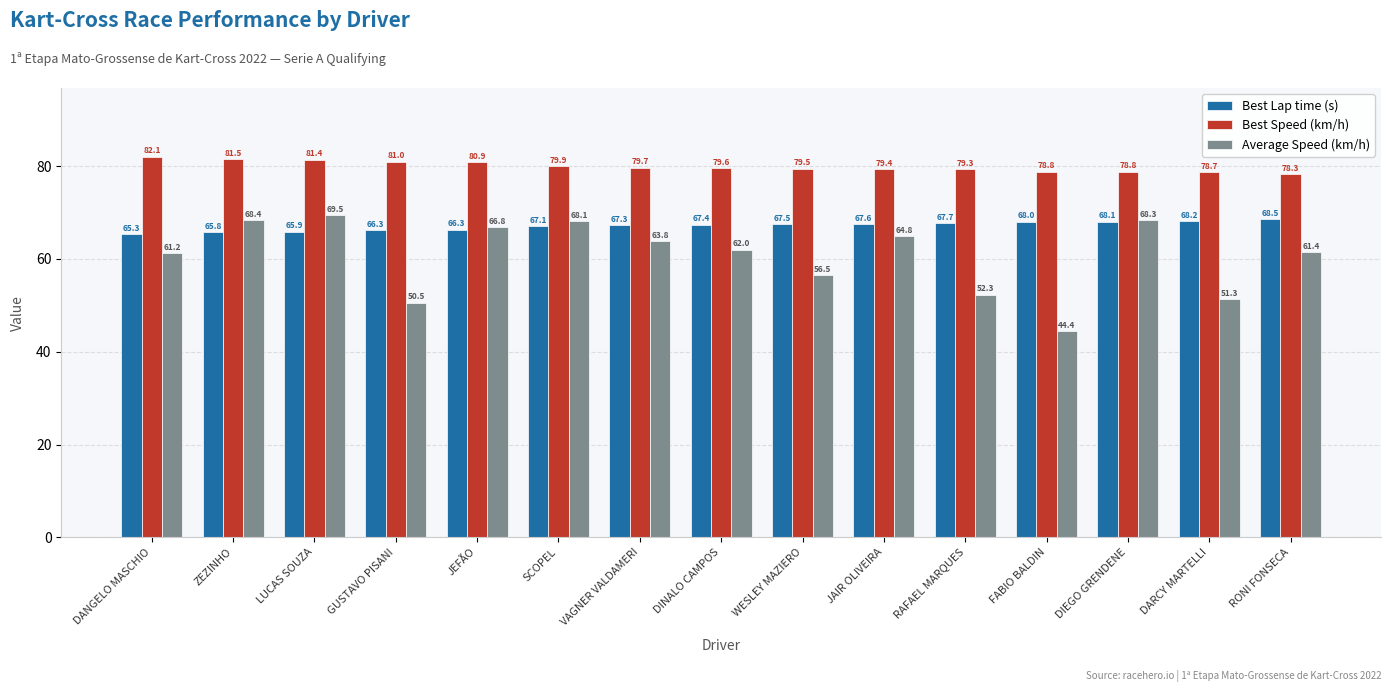

Are the bars grouped side by side (vs. stacked)?

Yes